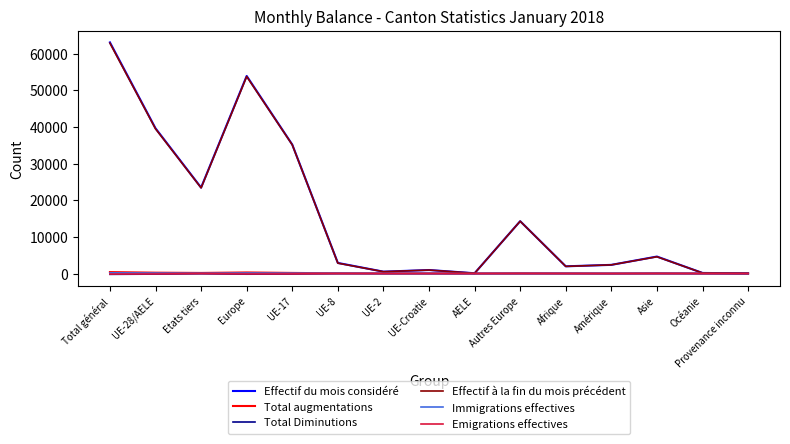

What is the greatest value displayed?

63069